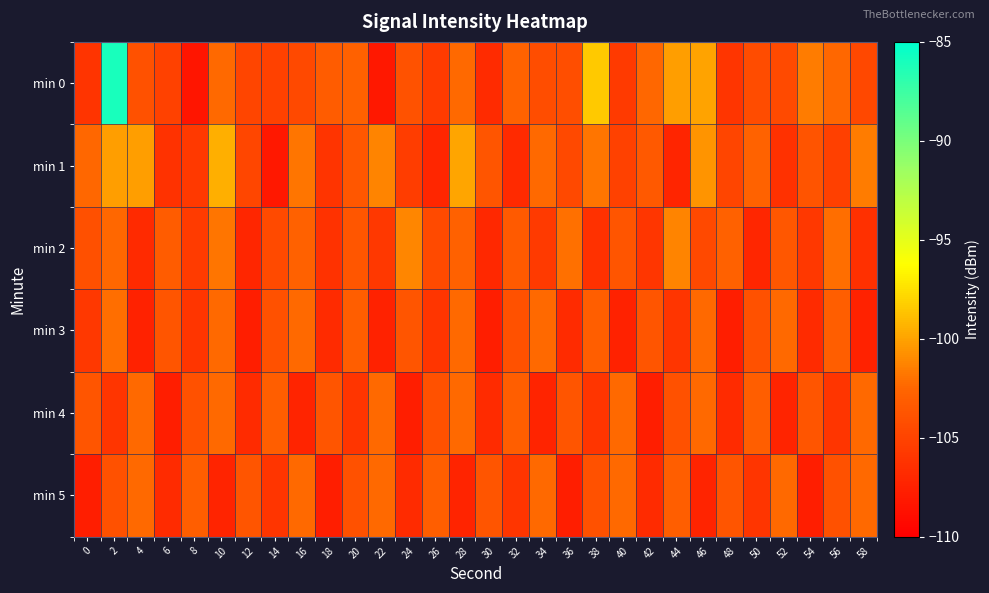

Which category has the highest value across all series?

2